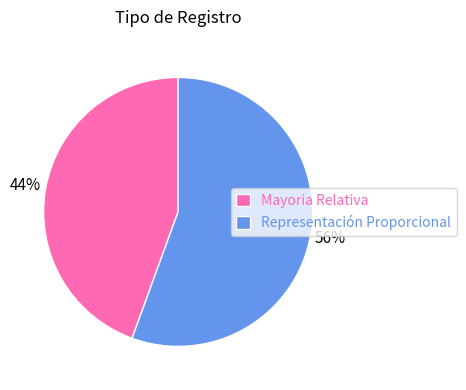

Count the number of slices in the pie.

2